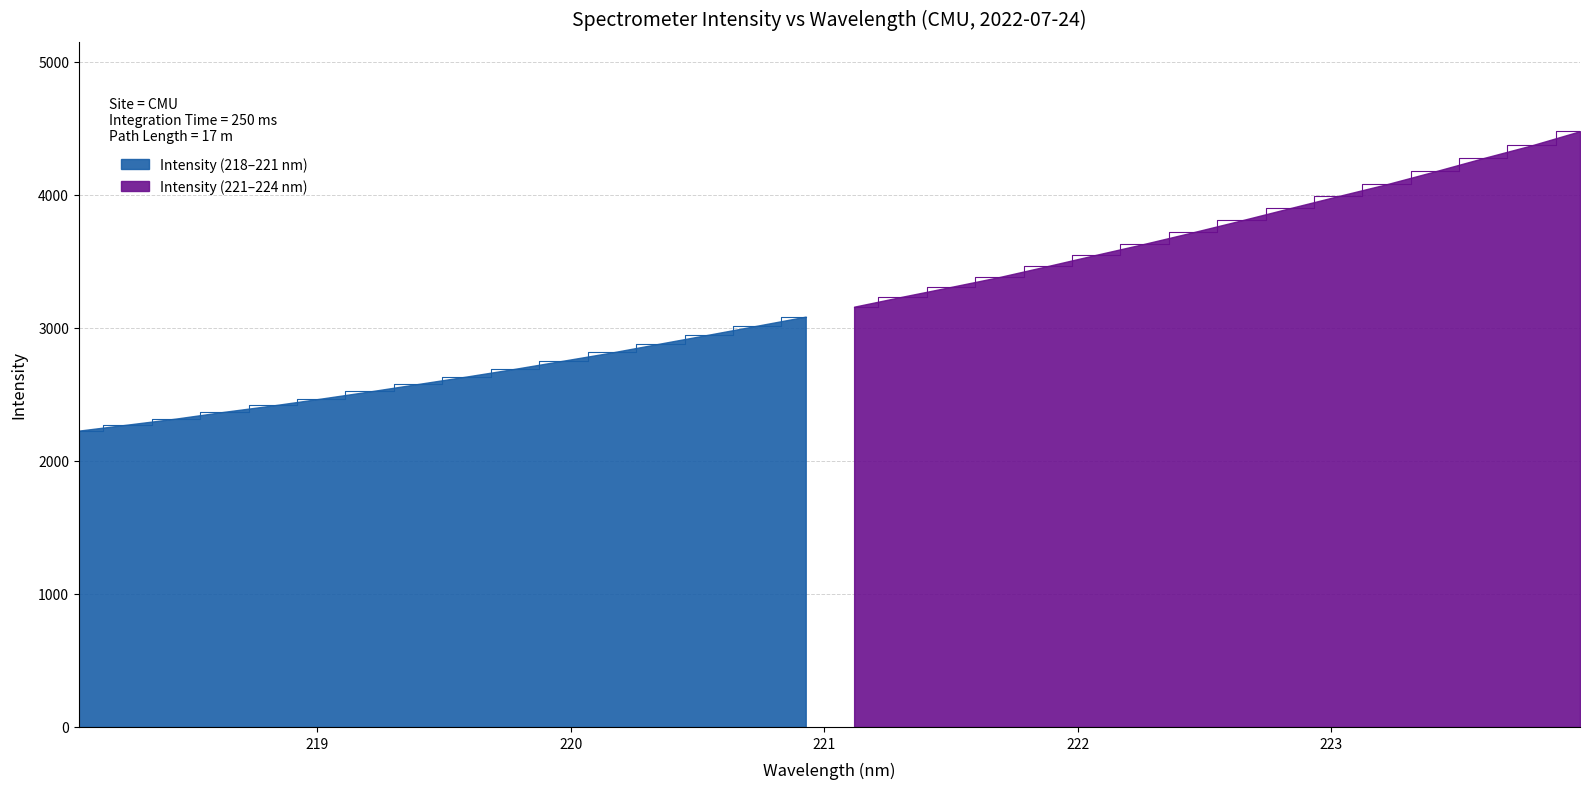

Does the chart display data point markers on the line(s)?

No